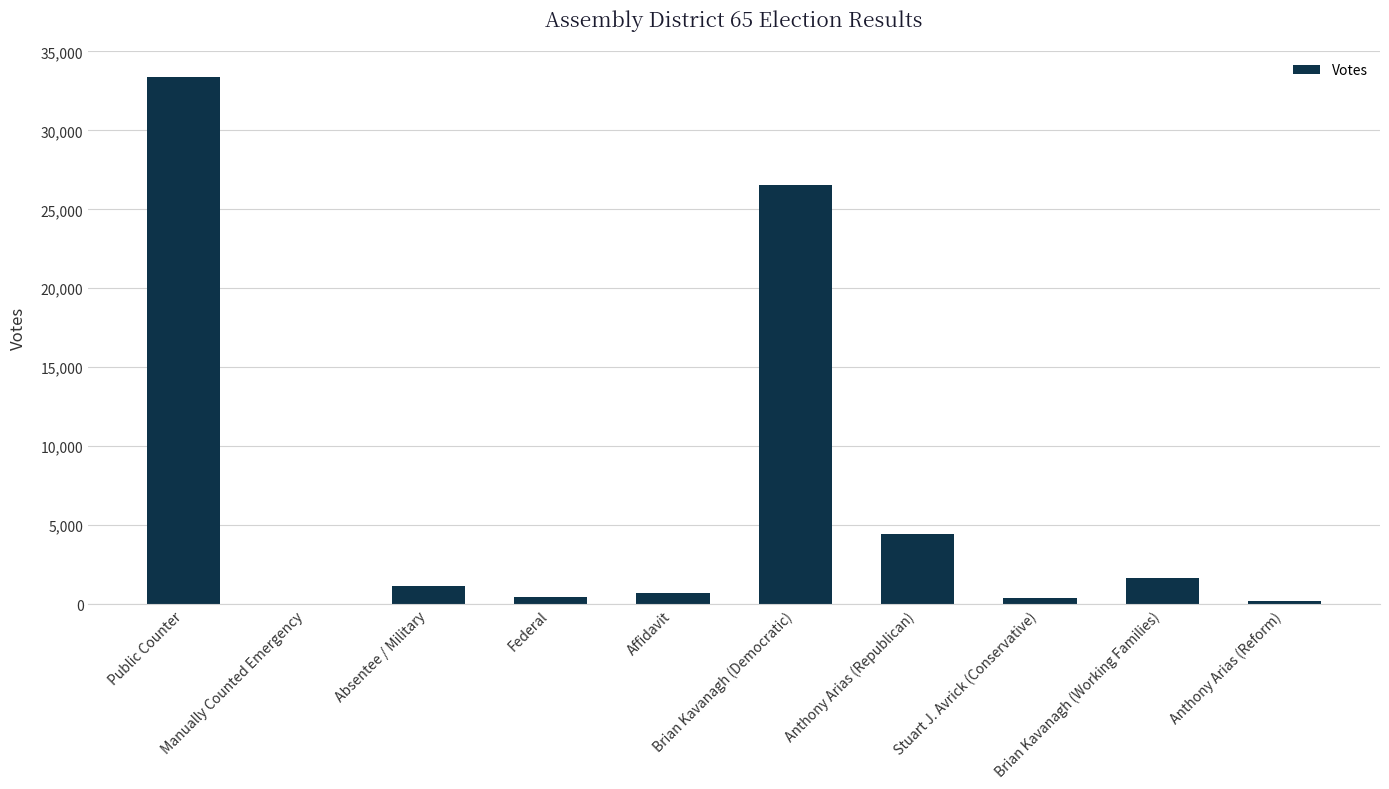

Where is the data nearest to the value 16688?

Brian Kavanagh (Democratic)